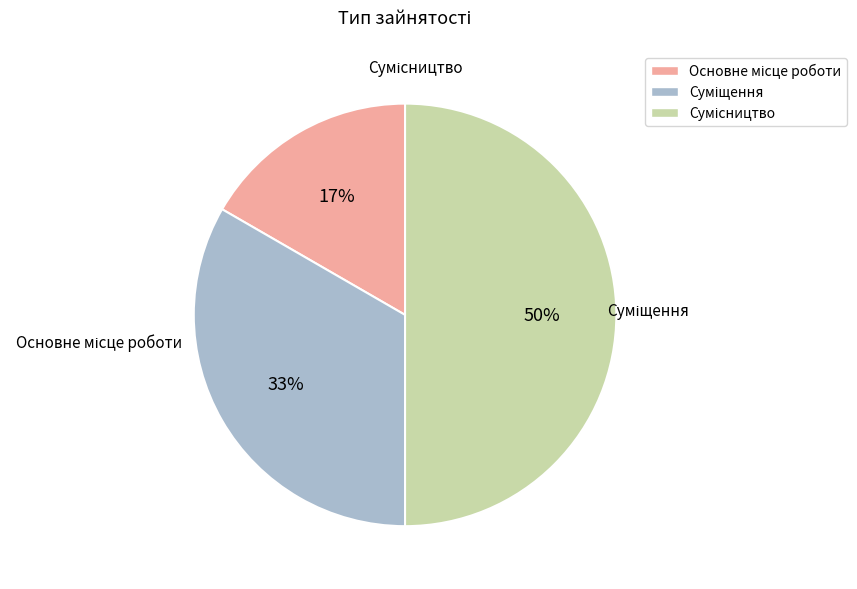

To the nearest percent, what is the difference between the largest and smallest slice percentages?

33%